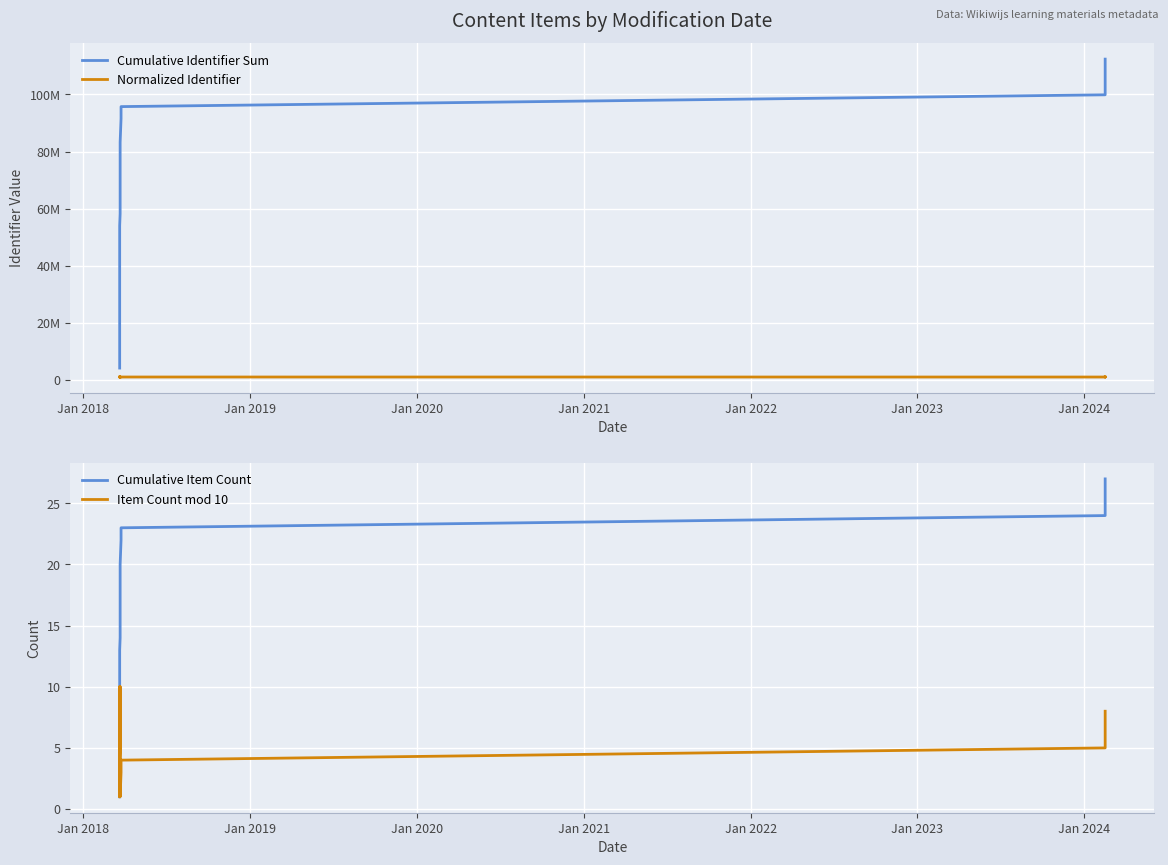

True or false: Normalized Identifier and Cumulative Identifier Sum intersect in this chart.

False